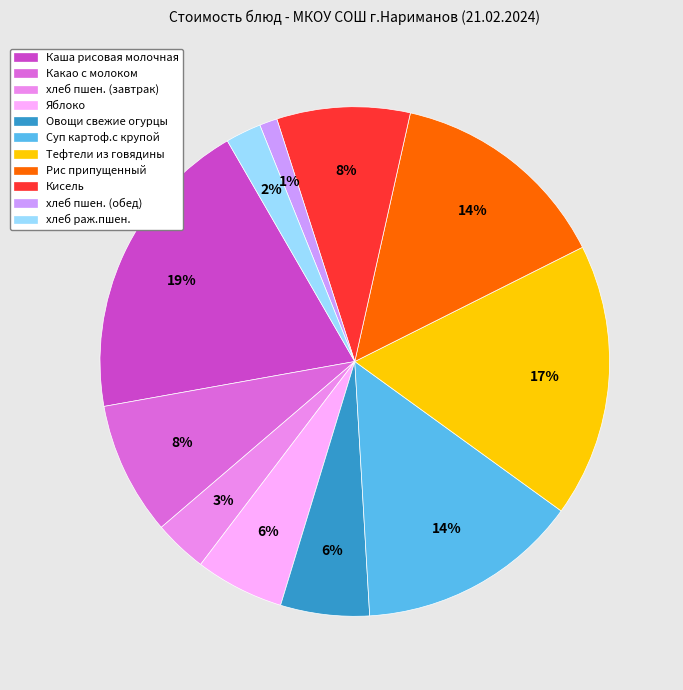

Is it true that хлеб пшен. (завтрак) is 3% of the pie?

True